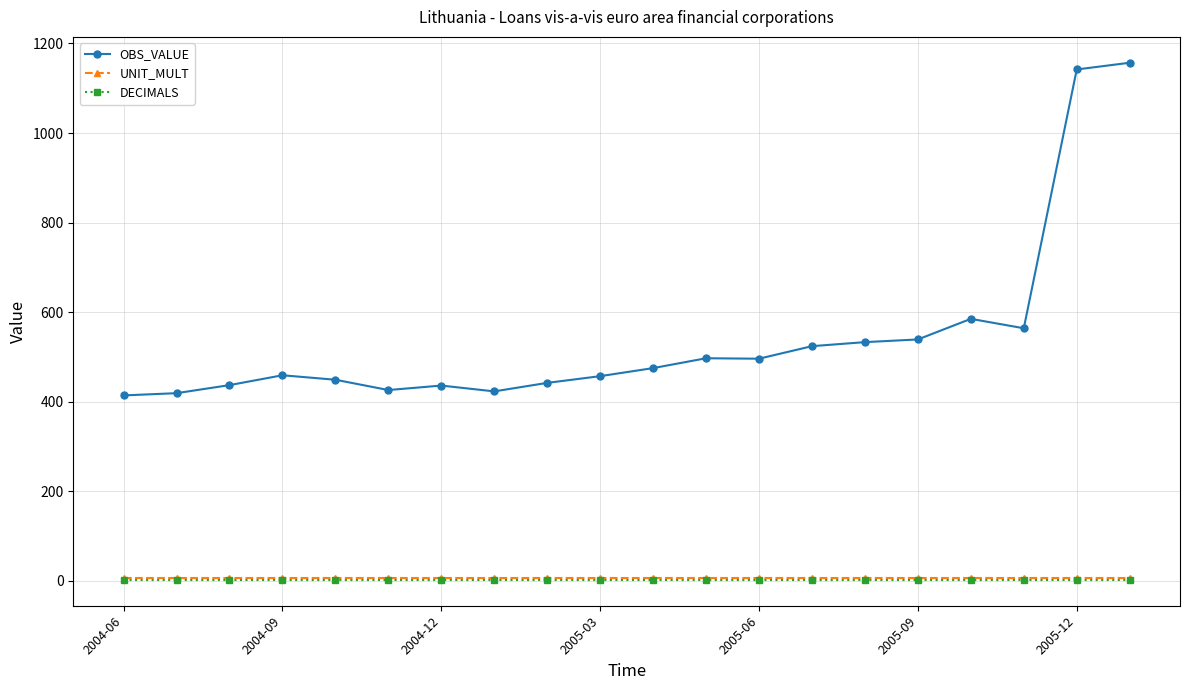

True or false: UNIT_MULT and DECIMALS intersect in this chart.

False